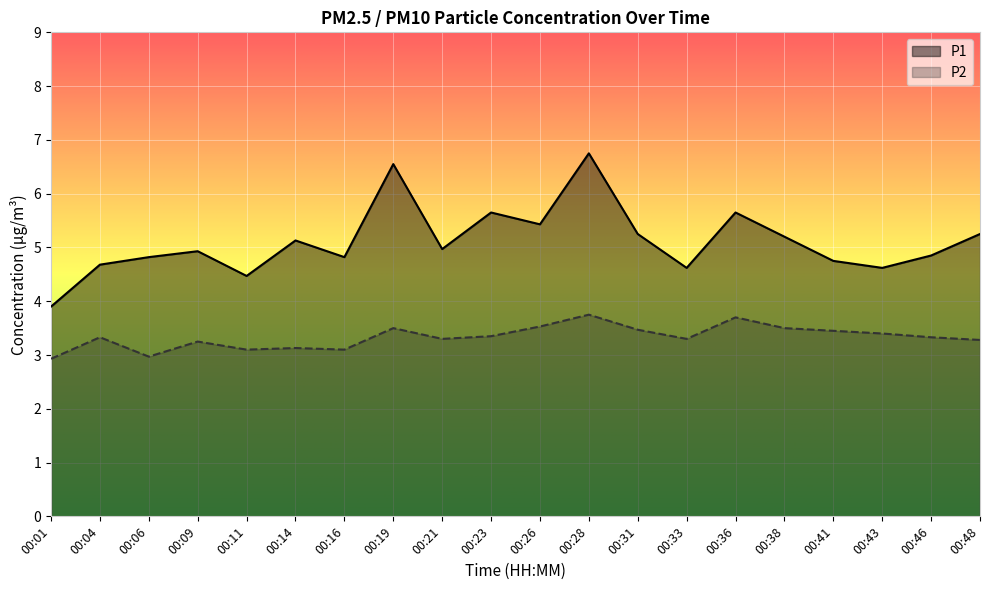

At which label is P2 closest to 3?

00:06